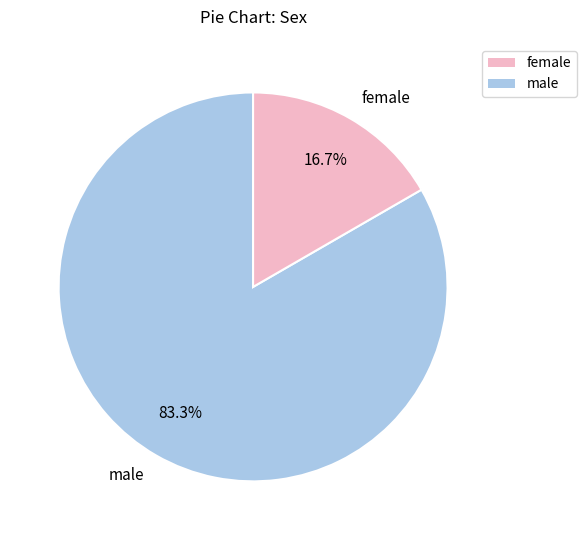

Which slice is the smallest?

female